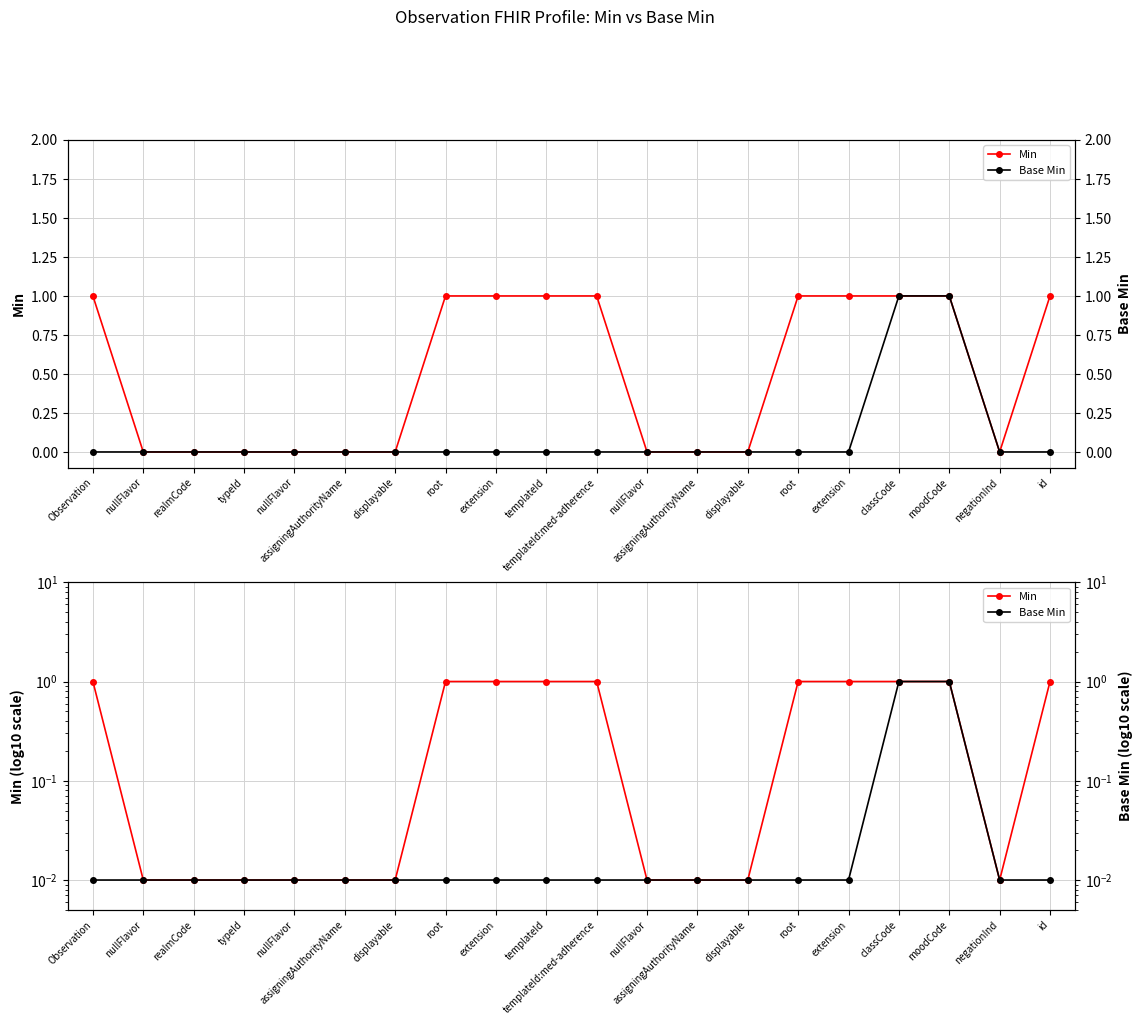

Where is Min nearest to the value 0?

nullFlavor